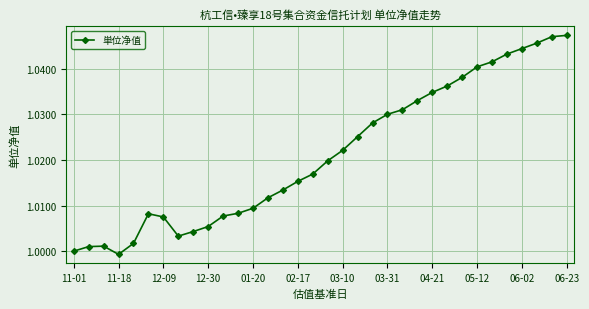

What is the sum of all values?

34.7